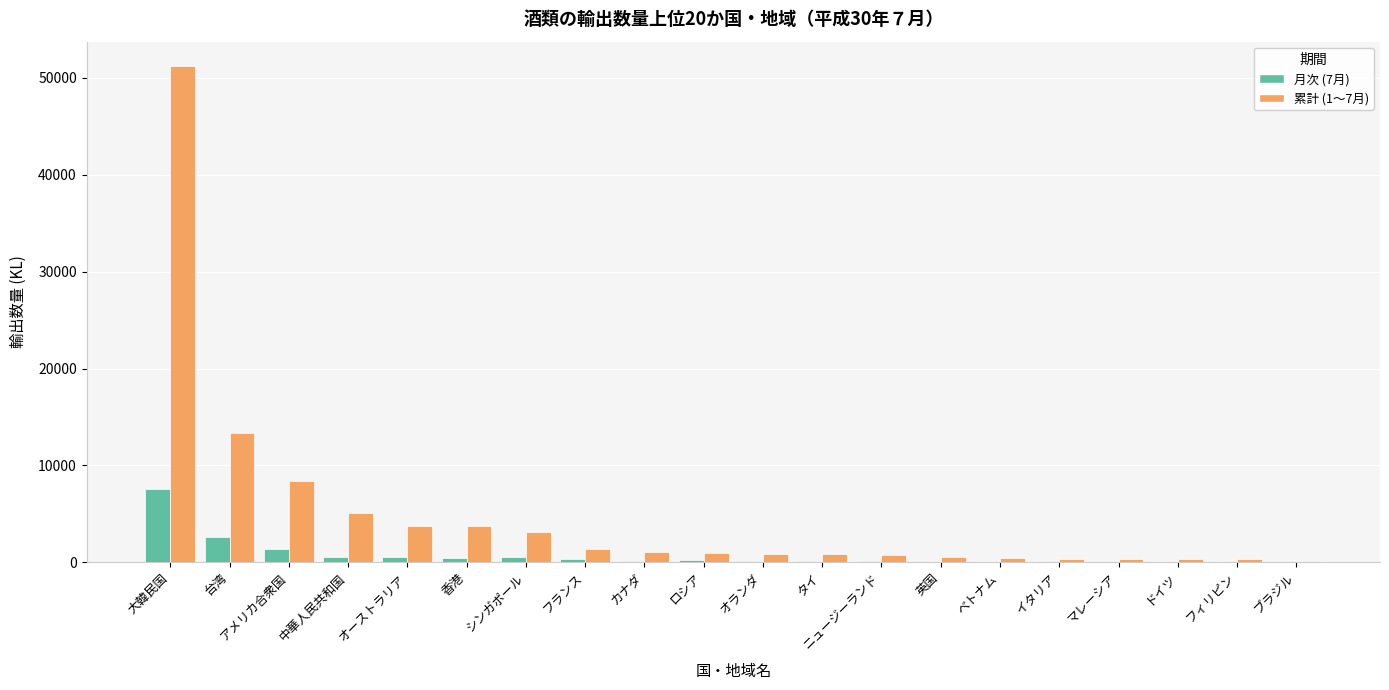

Which series has the largest total across all categories?

累計 (1～7月)